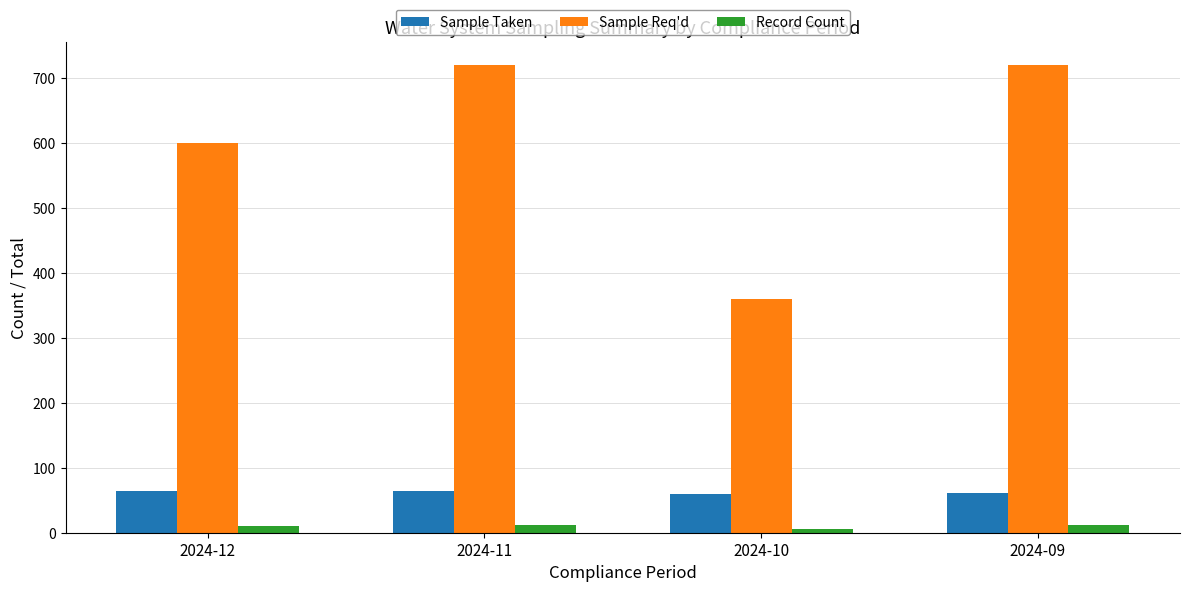

At which label is Sample Req'd closest to 540?

2024-12